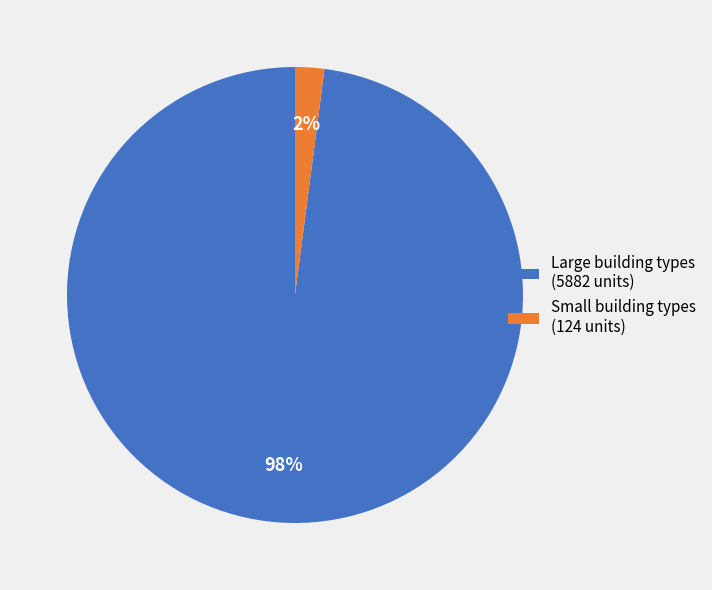

The Large building types (5882 units) slice represents 98% of the pie. True or false?

True